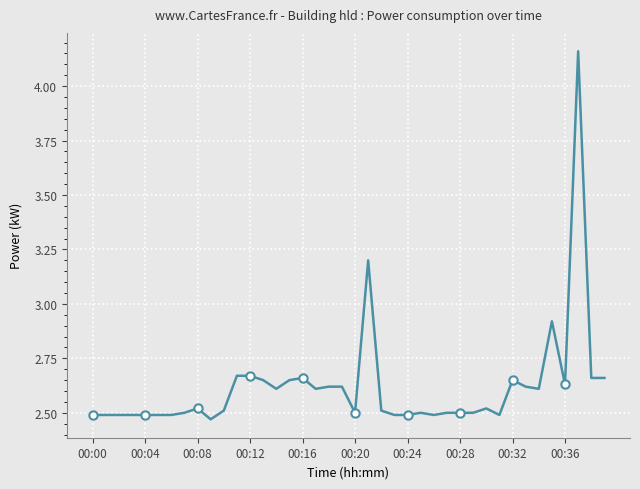

Between 30 and 25, which is larger?

30